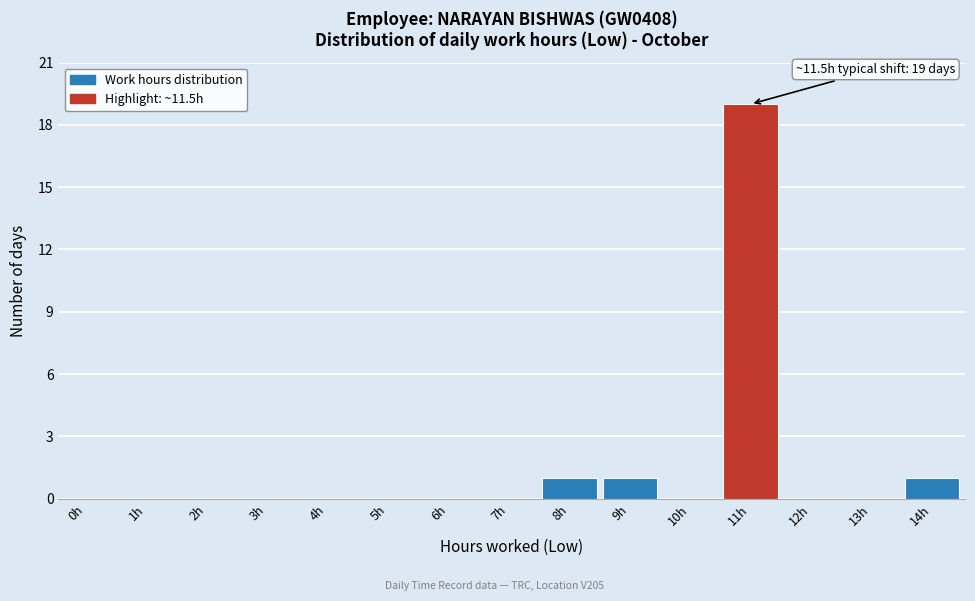

Reading right to left, transcribe all the data shown in this chart.

14h=1	13h=0	12h=0	11h=19	10h=0	9h=1	8h=1	7h=0	6h=0	5h=0	4h=0	3h=0	2h=0	1h=0	0h=0